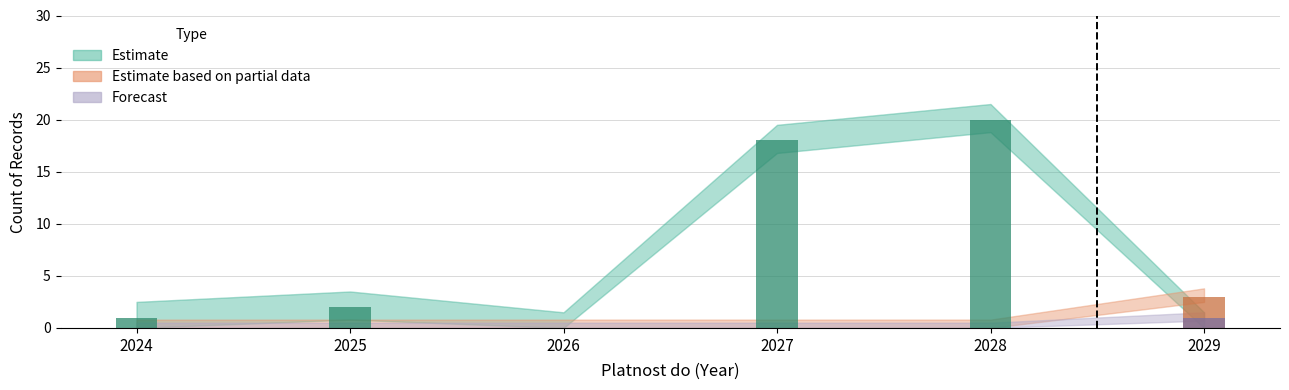

Which series changed the most between 2025 and 2026?

Estimate (bar)